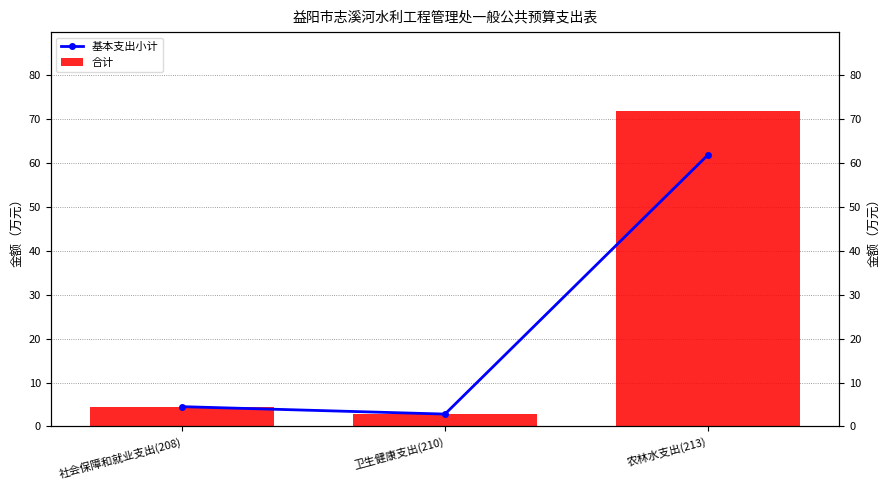

What position from the left is 卫生健康支出(210)?

2